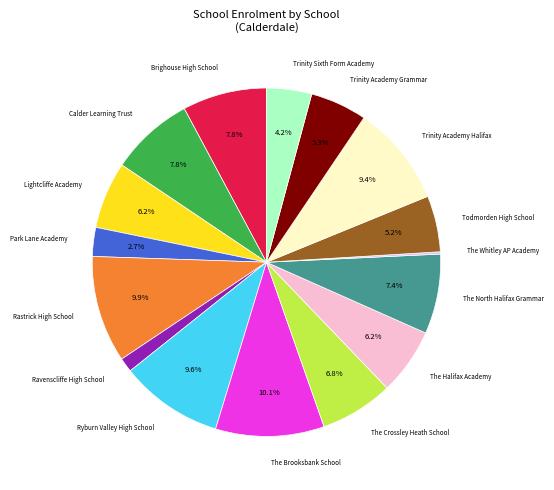

Combined, do Trinity Sixth Form Academy and The Halifax Academy account for over 50%?

No